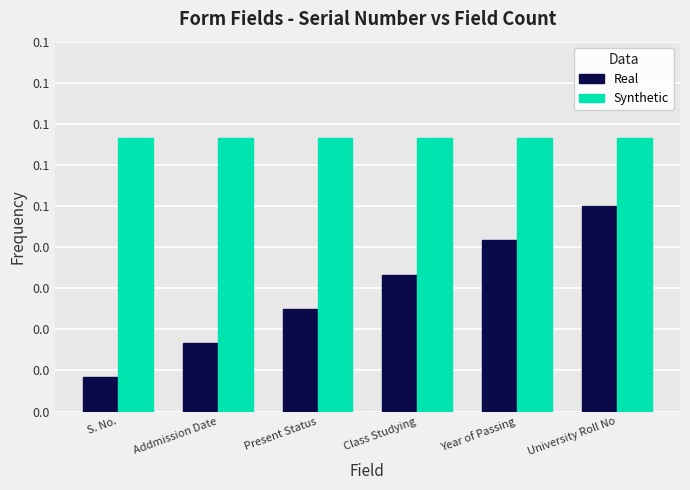

True or false: Synthetic has a value of 0.1 at Present Status.

True